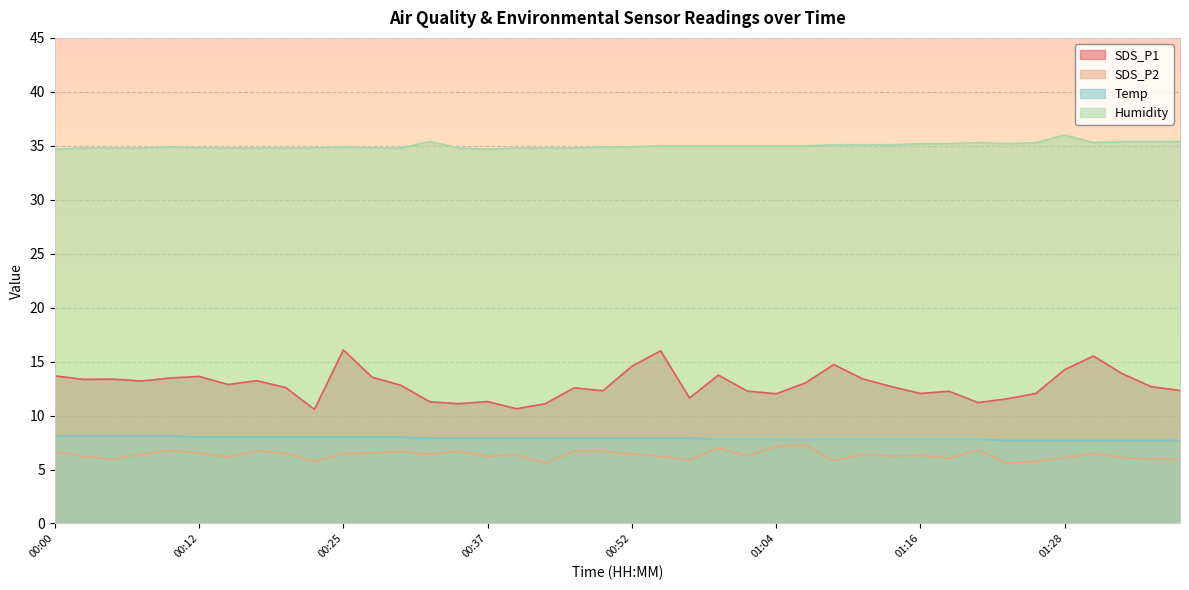

Reading right to left, transcribe all the data shown in this chart.

SDS_P1: 12.3	12.7	13.9	15.5	14.2	12.1	11.6	11.2	12.2	12.1	12.7	13.4	14.7	13.0	12.0	12.3	13.8	11.6	16.0	14.6	12.3	12.6	11.1	10.6	11.3	11.1	11.3	12.8	13.6	16.1	10.6	12.6	13.2	12.9	13.6	13.5	13.2	13.4	13.3	13.7
SDS_P2: 5.9	6.0	6.1	6.5	6.1	5.8	5.6	6.8	6.0	6.3	6.2	6.4	5.8	7.3	7.1	6.2	7.0	5.9	6.2	6.5	6.7	6.7	5.6	6.3	6.2	6.7	6.4	6.7	6.5	6.5	5.8	6.5	6.8	6.2	6.5	6.8	6.4	5.9	6.2	6.7
Temp: 7.7	7.7	7.7	7.7	7.7	7.7	7.7	7.8	7.8	7.8	7.8	7.8	7.8	7.8	7.8	7.8	7.8	7.9	7.9	7.9	7.9	7.9	7.9	7.9	7.9	7.9	7.9	8.0	8.0	8.0	8.0	8.0	8.0	8.0	8.0	8.1	8.1	8.1	8.1	8.1
Humidity: 35.4	35.4	35.4	35.3	36.0	35.3	35.2	35.3	35.2	35.2	35.1	35.1	35.1	35.0	35.0	35.0	35.0	35.0	35.0	34.9	34.9	34.8	34.8	34.8	34.7	34.8	35.4	34.8	34.8	34.9	34.8	34.8	34.8	34.8	34.8	34.9	34.8	34.8	34.8	34.7